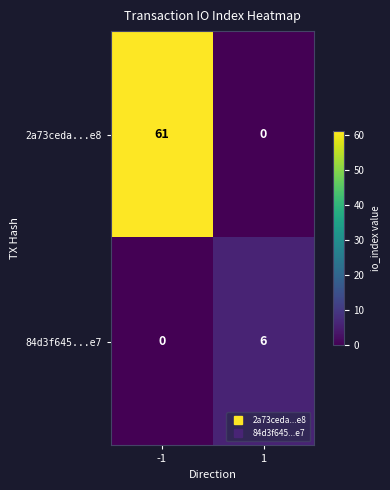

Count the number of data series in this chart.

2